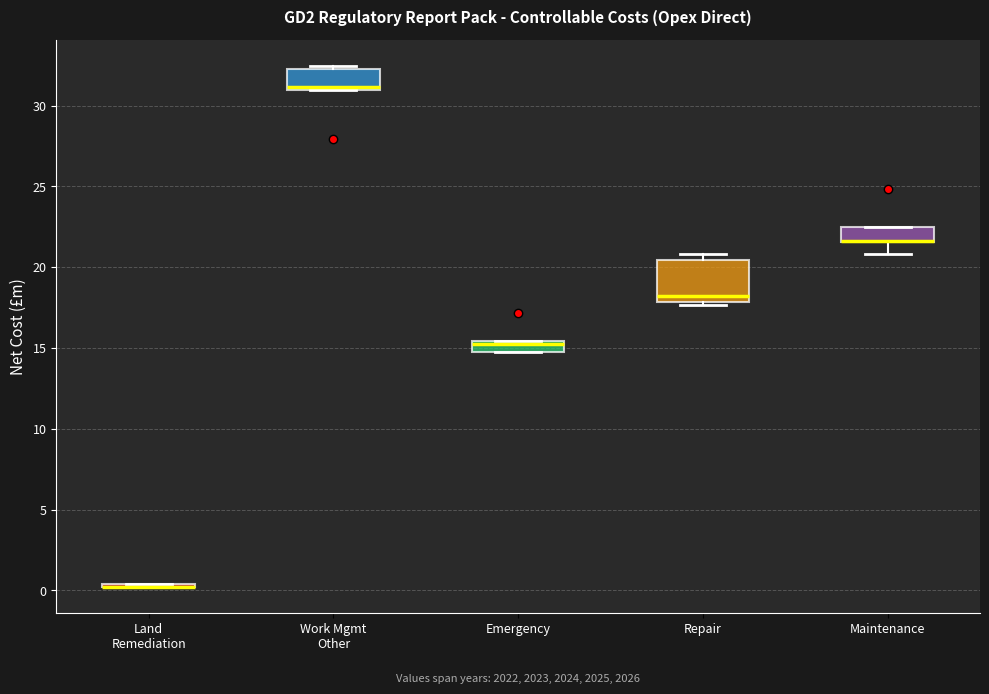

Where is the upper edge of the box for Maintenance on the y-axis? The values are not printed on the chart, so give them approximately, as read against the axis.

22.5